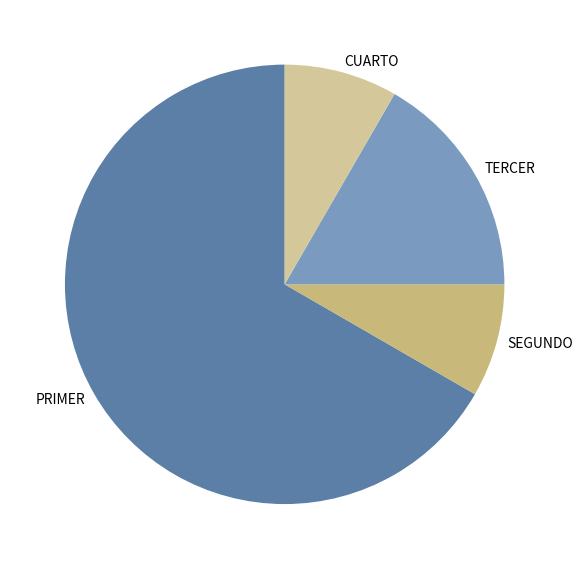

Which has a higher value, TERCER or SEGUNDO?

TERCER